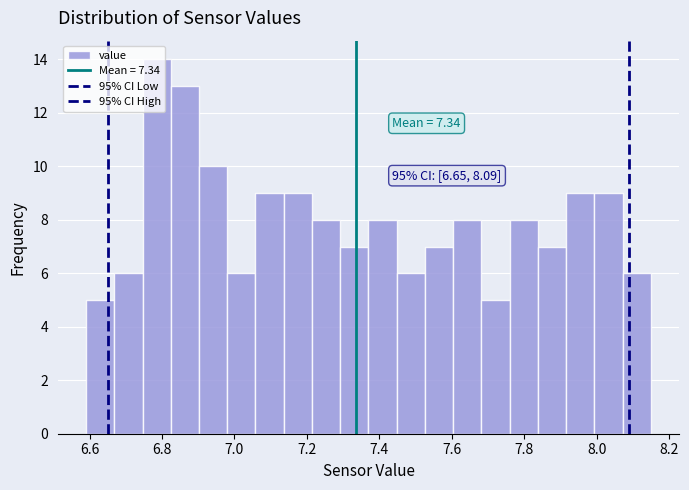

Around what value on the x-axis is the tallest bar? Give the approximate position of its centre, as read against the axis.

6.78